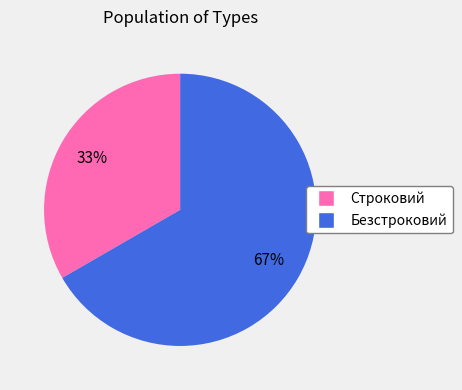

Which slice is the smallest?

Строковий